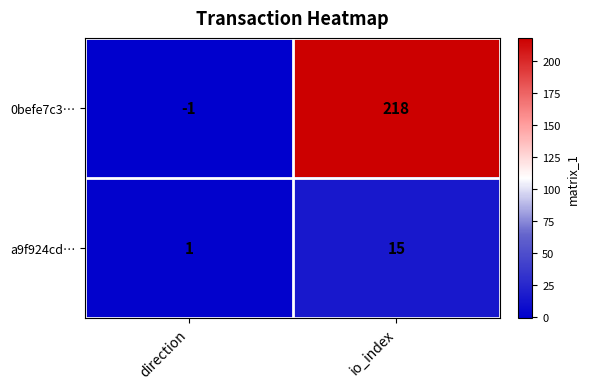

What value does the a9f924cd… series have at io_index?

15